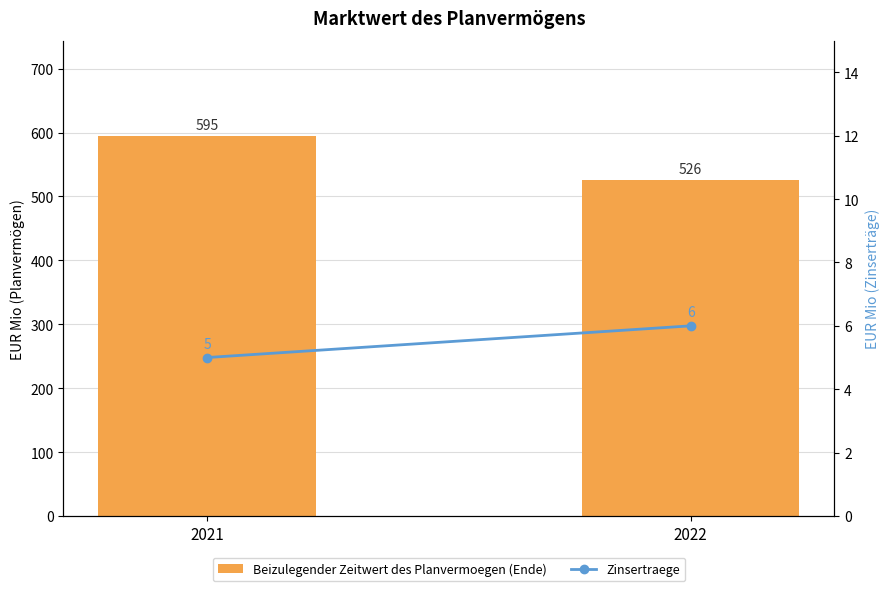

Reading left to right, transcribe all the data shown in this chart.

Beizulegender Zeitwert des Planvermoegen (Ende): 595	526
Zinsertraege: 5	6